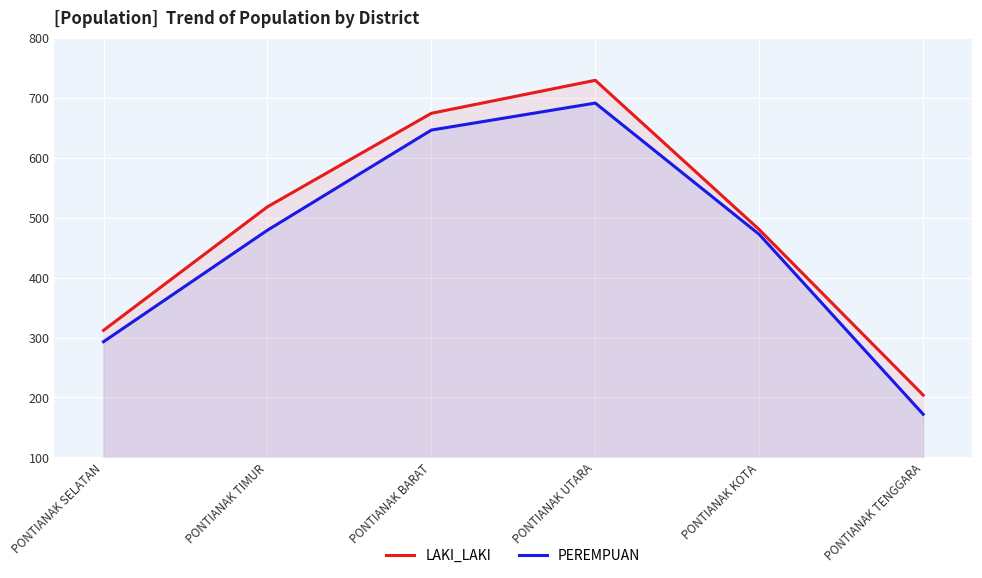

What is the total value across all series at PONTIANAK TENGGARA?

376